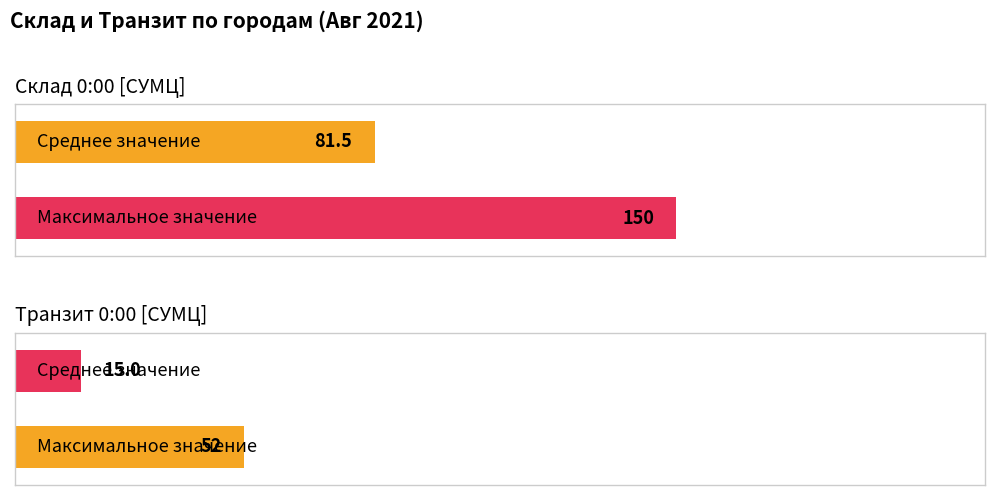

Rank the series at Краснодар from highest to lowest value.

Склад 0:00 [СУМЦ], Транзит 0:00 [СУМЦ]